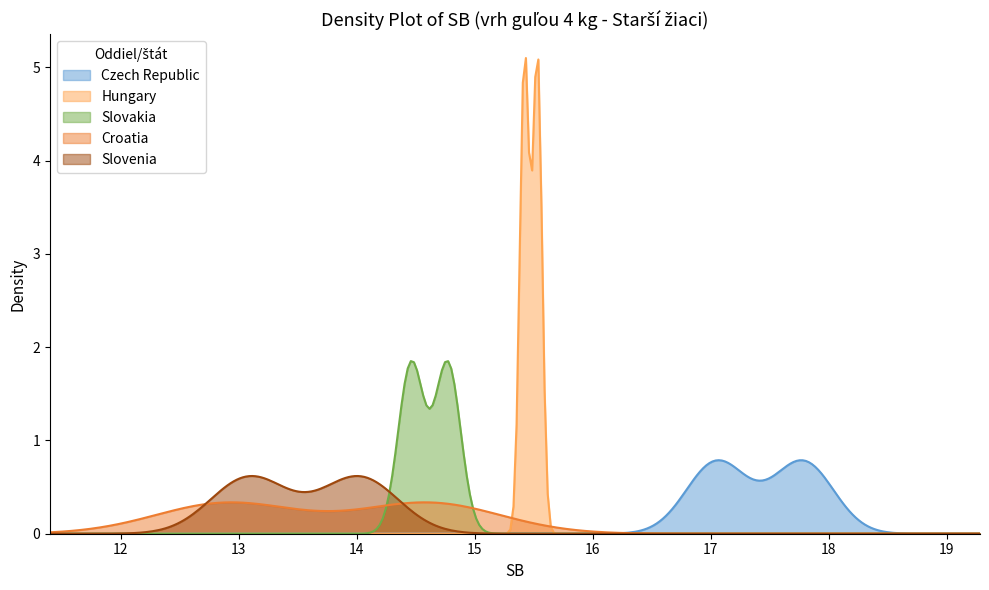

Reading left to right, transcribe all the data shown in this chart.

Czech Republic: 17.8	17.1
Hungary: 15.5	15.4
Slovakia: 14.8	14.5
Croatia: 14.6	12.9
Slovenia: 13.1	14.0